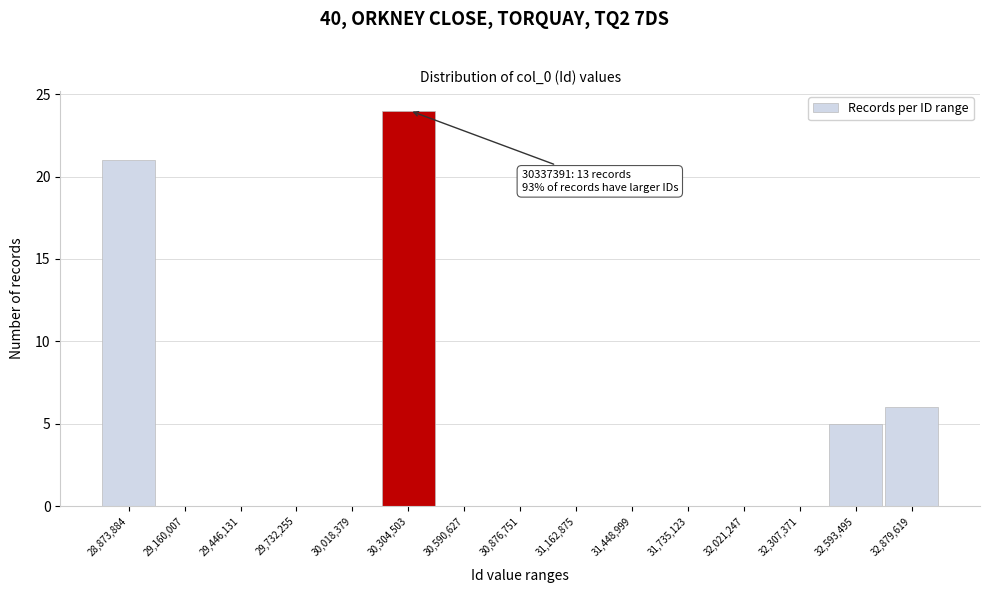

Reading left to right, transcribe all the data shown in this chart.

28,873,884=21	29,160,007=0	29,446,131=0	29,732,255=0	30,018,379=0	30,304,503=24	30,590,627=0	30,876,751=0	31,162,875=0	31,448,999=0	31,735,123=0	32,021,247=0	32,307,371=0	32,593,495=5	32,879,619=6